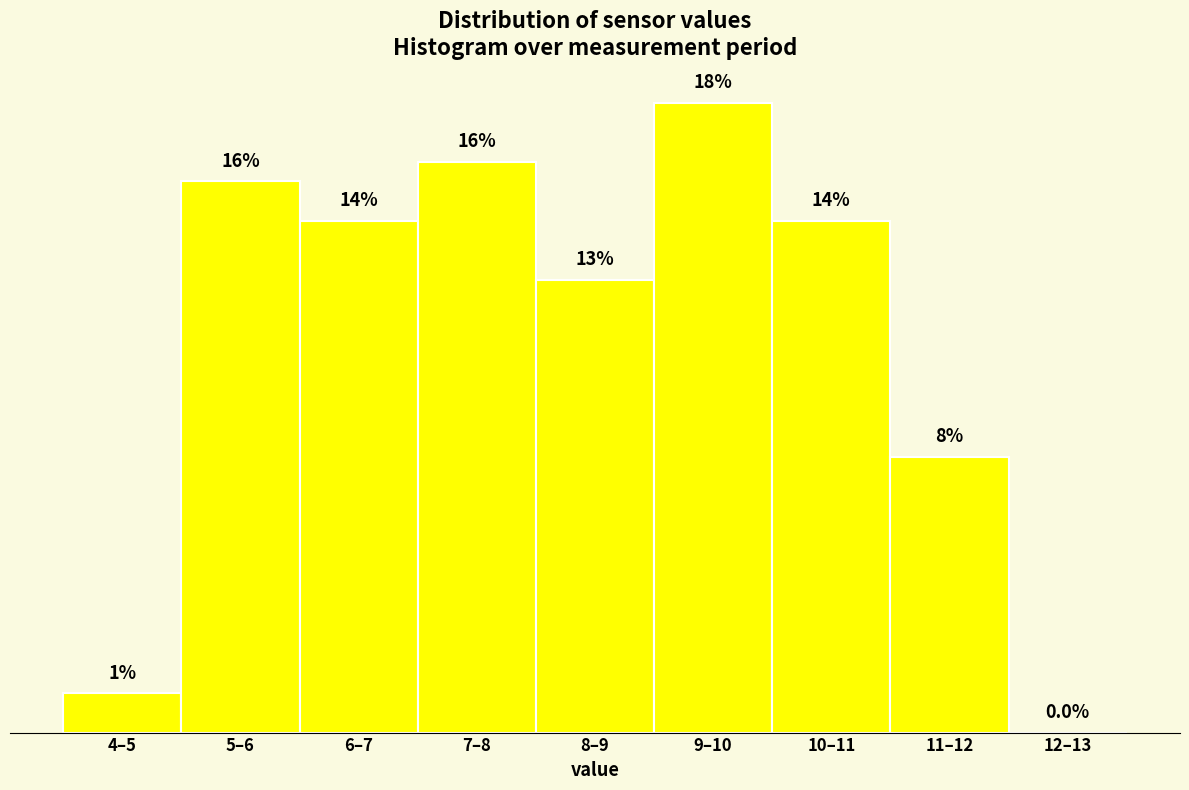

Are the bars horizontal?

No